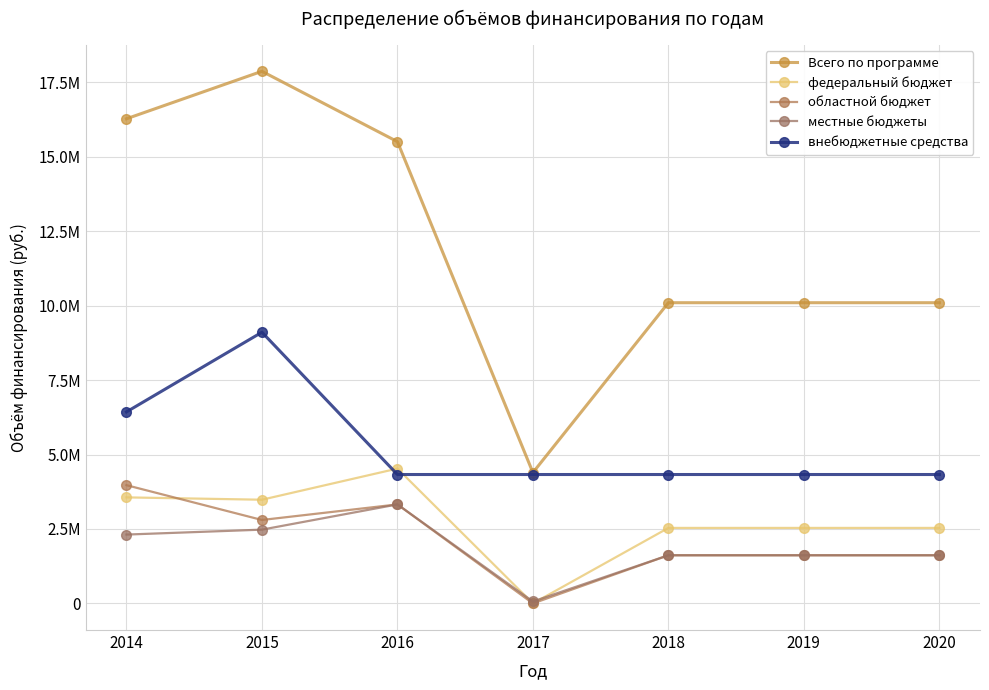

Is this an area chart (filled region under the line)?

No